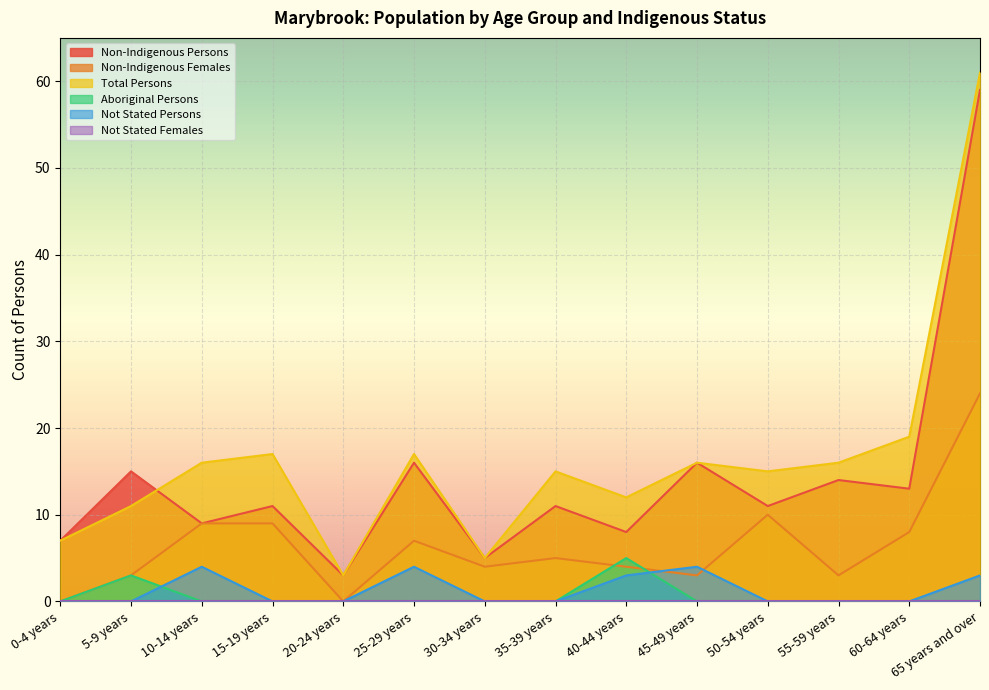

At which category is the sum across all series the highest?

65 years and over